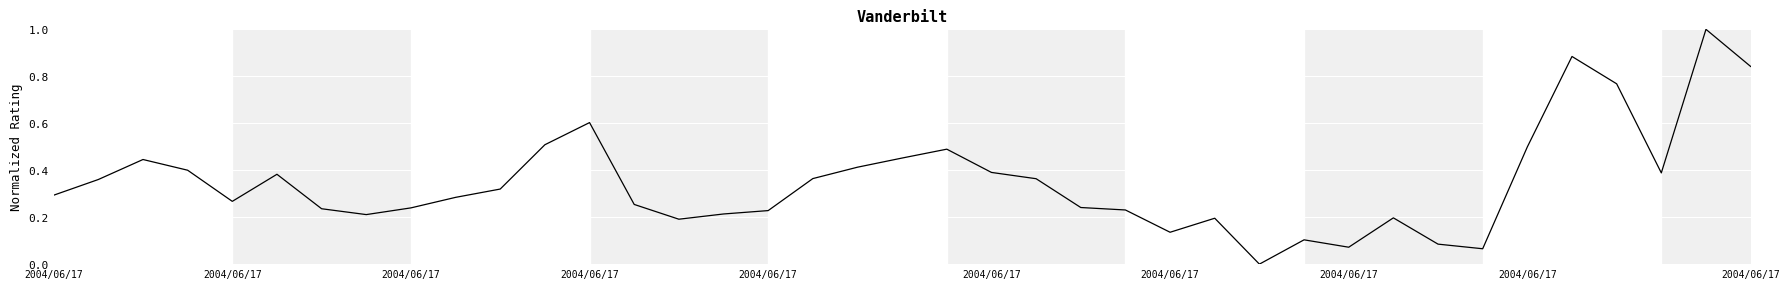

Where is the first local minimum for col_6?

2004/06/17